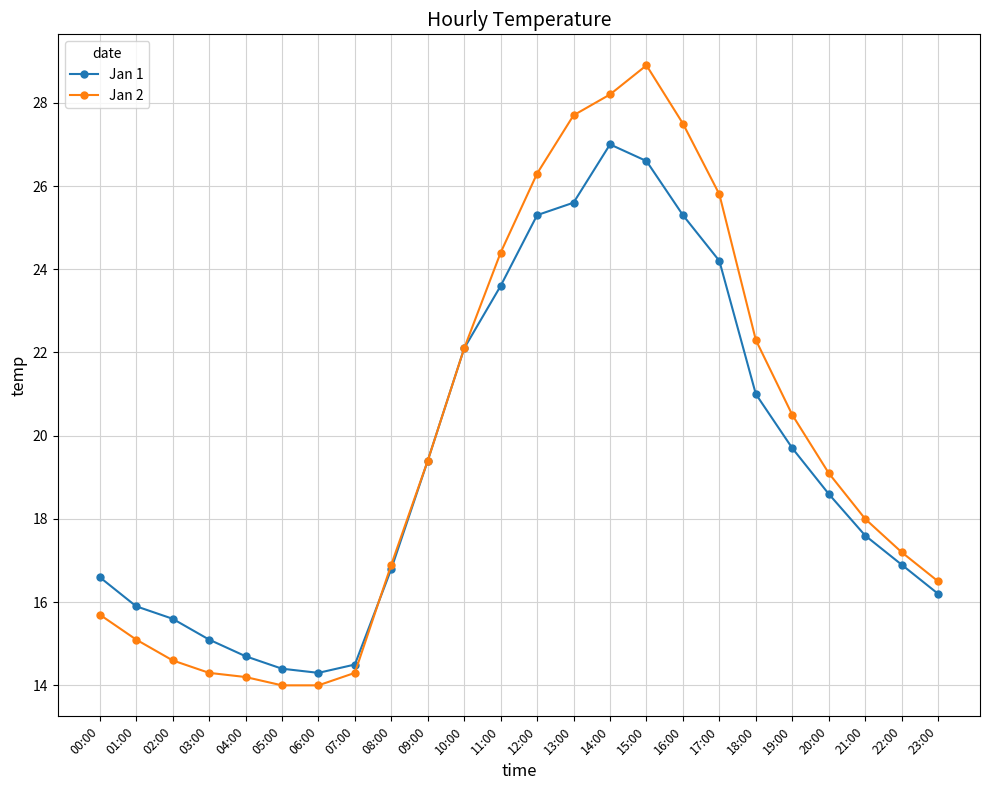

How many data points in Jan 2 are less than 19?

12